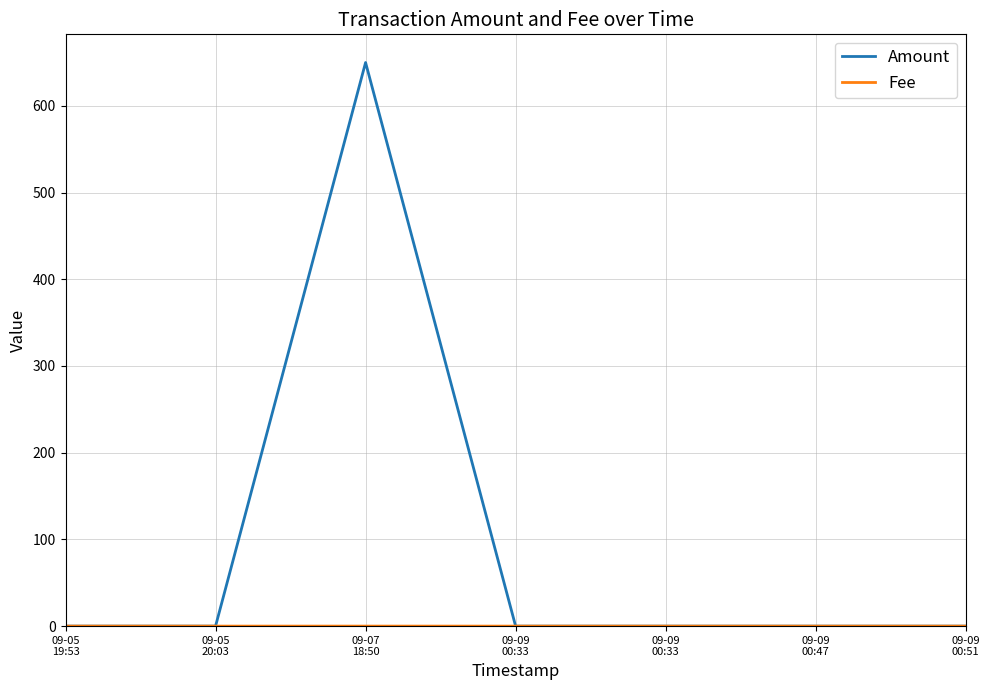

Which category has the highest value across all series?

09-07
18:50